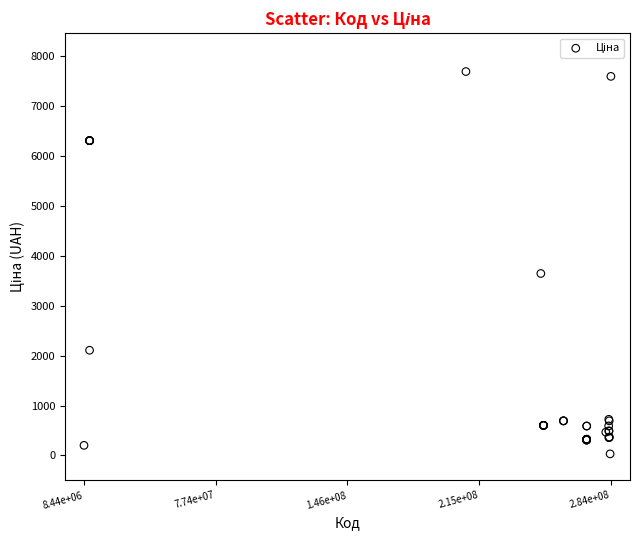

What Y value in the scatter plot is closest to 3862?

3646.5